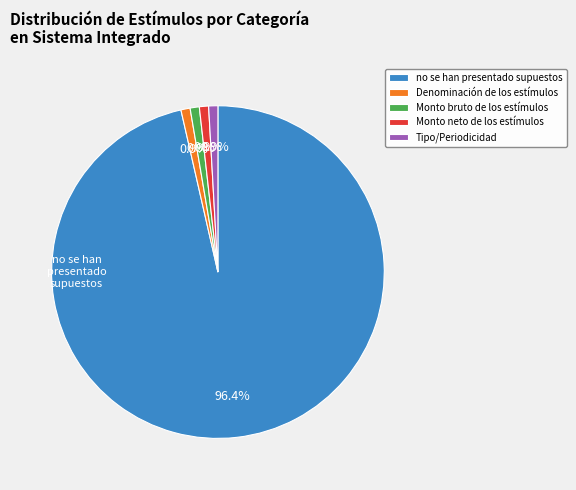

Does Monto bruto de los estímulos represent more than half of the total?

No